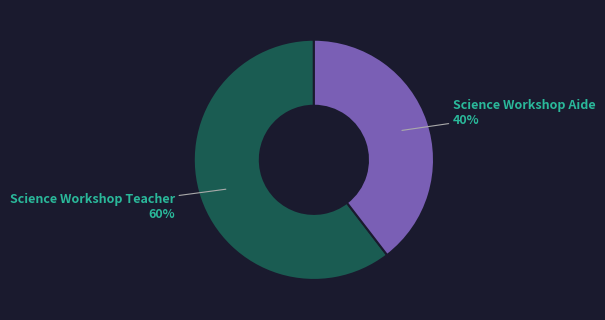

What is the largest slice in the pie chart?

Science Workshop Teacher